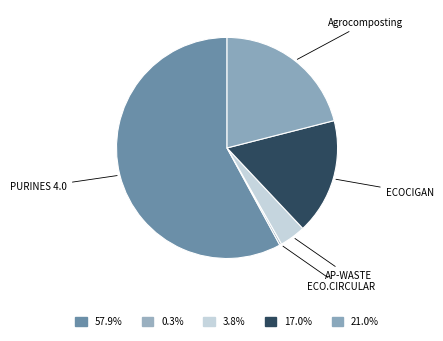

How many segments does this pie chart have?

5